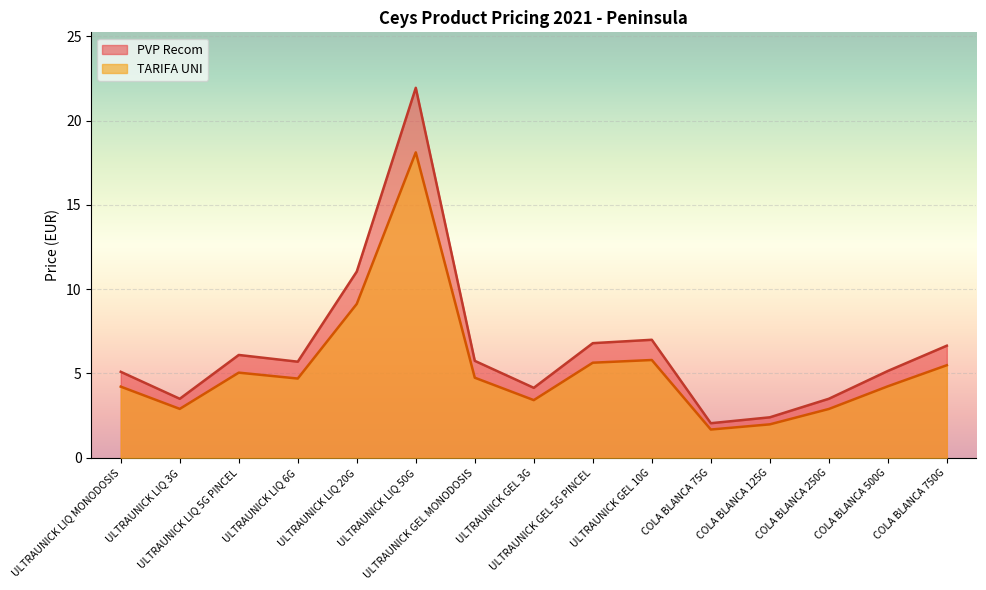

At which label does PVP Recom reach its peak?

ULTRAUNICK LIQ 50G